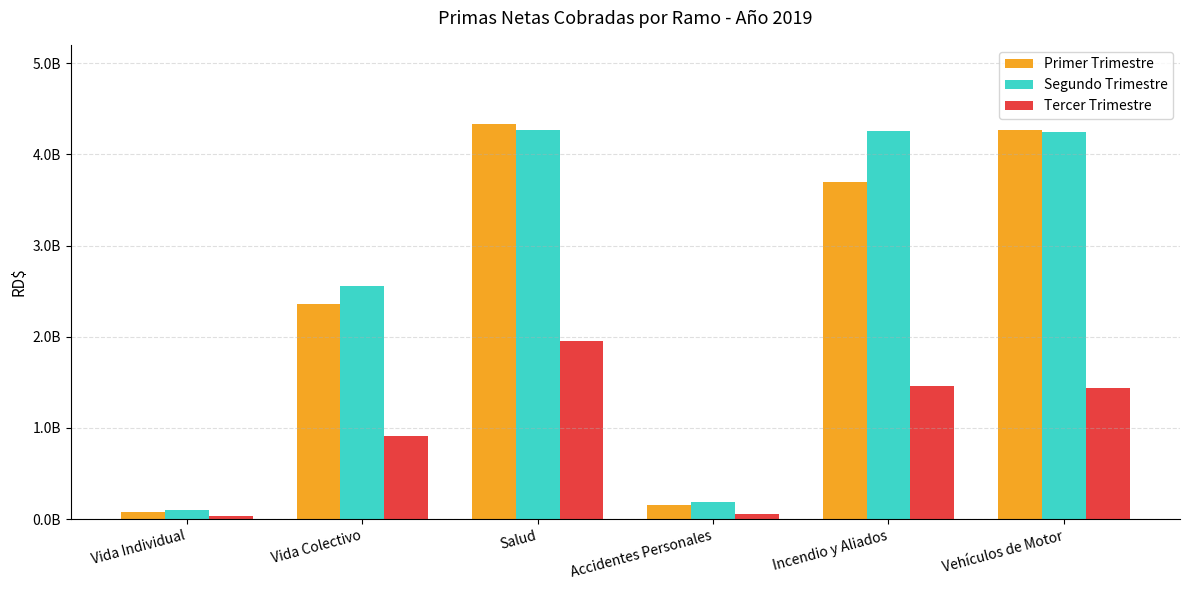

What is the difference between the maximum and minimum values in the Segundo Trimestre series?

4169214241.6